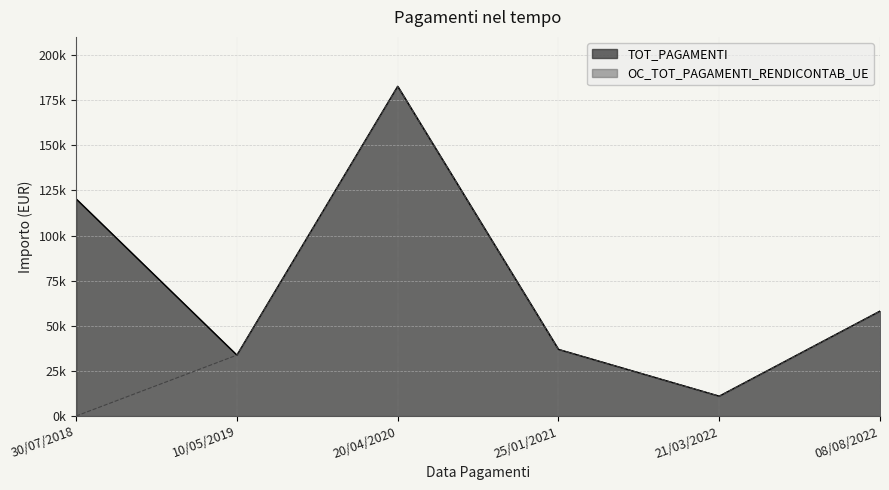

Which series has the largest total across all categories?

TOT_PAGAMENTI